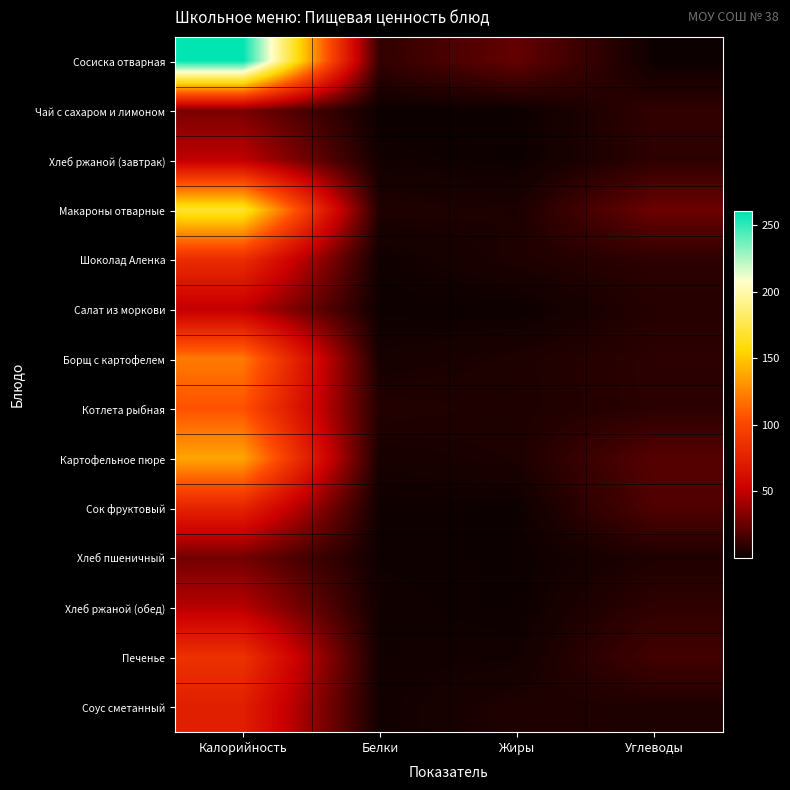

Reading left to right, what are all the values shown in this chart?

Сосиска отварная: Калорийность=260.5	Белки=10.4	Жиры=23.9	Углеводы=0.4
Чай с сахаром и лимоном: Калорийность=29.5	Белки=0.1	Жиры=0.0	Углеводы=9.9
Хлеб ржаной (завтрак): Калорийность=49.0	Белки=1.6	Жиры=0.5	Углеводы=9.1
Макароны отварные: Калорийность=168.4	Белки=5.5	Жиры=4.5	Углеводы=26.4
Шоколад Аленка: Калорийность=82.5	Белки=1.1	Жиры=5.1	Углеводы=9.1
Салат из моркови: Калорийность=49.0	Белки=0.7	Жиры=0.1	Углеводы=6.9
Борщ с картофелем: Калорийность=121.2	Белки=2.9	Жиры=5.1	Углеводы=8.7
Котлета рыбная: Калорийность=105.8	Белки=6.6	Жиры=5.0	Углеводы=8.5
Картофельное пюре: Калорийность=137.2	Белки=3.1	Жиры=4.8	Углеводы=20.4
Сок фруктовый: Калорийность=76.3	Белки=0.9	Жиры=0.3	Углеводы=18.2
Хлеб пшеничный: Калорийность=28.0	Белки=0.9	Жиры=0.3	Углеводы=5.2
Хлеб ржаной (обед): Калорийность=46.8	Белки=1.6	Жиры=0.2	Углеводы=9.7
Печенье: Калорийность=85.8	Белки=1.5	Жиры=1.9	Углеводы=14.9
Соус сметанный: Калорийность=73.2	Белки=1.4	Жиры=5.4	Углеводы=5.0